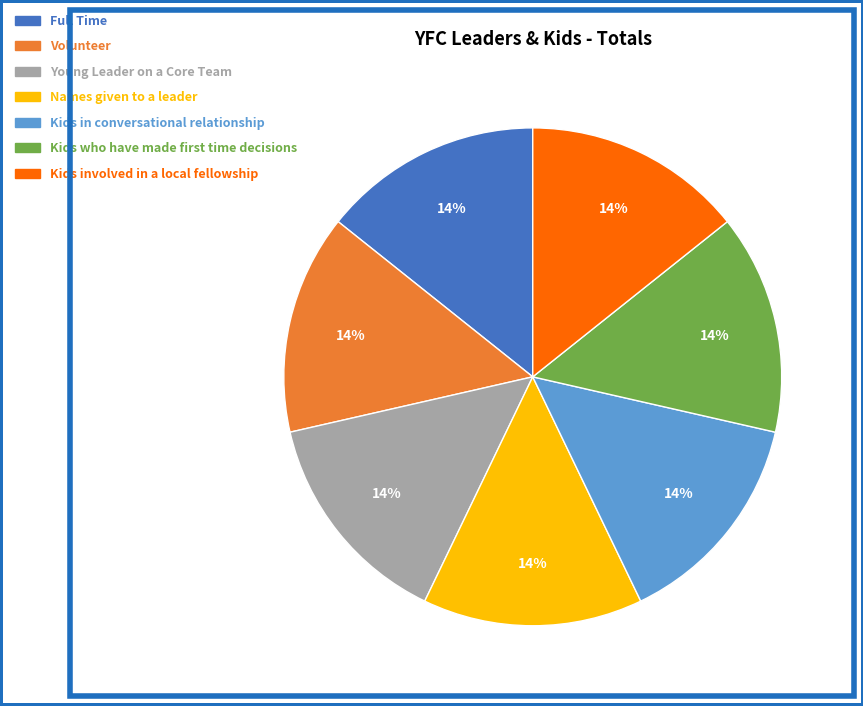

Does any single category account for the majority?

No